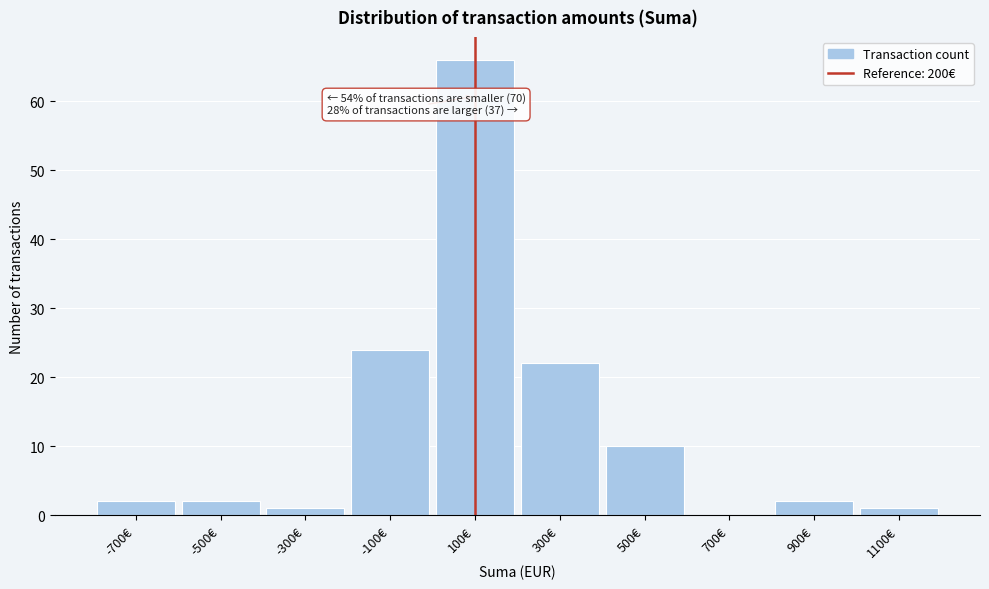

Reading right to left, transcribe all the data shown in this chart.

1100€=1	900€=2	700€=0	500€=10	300€=22	100€=66	-100€=24	-300€=1	-500€=2	-700€=2